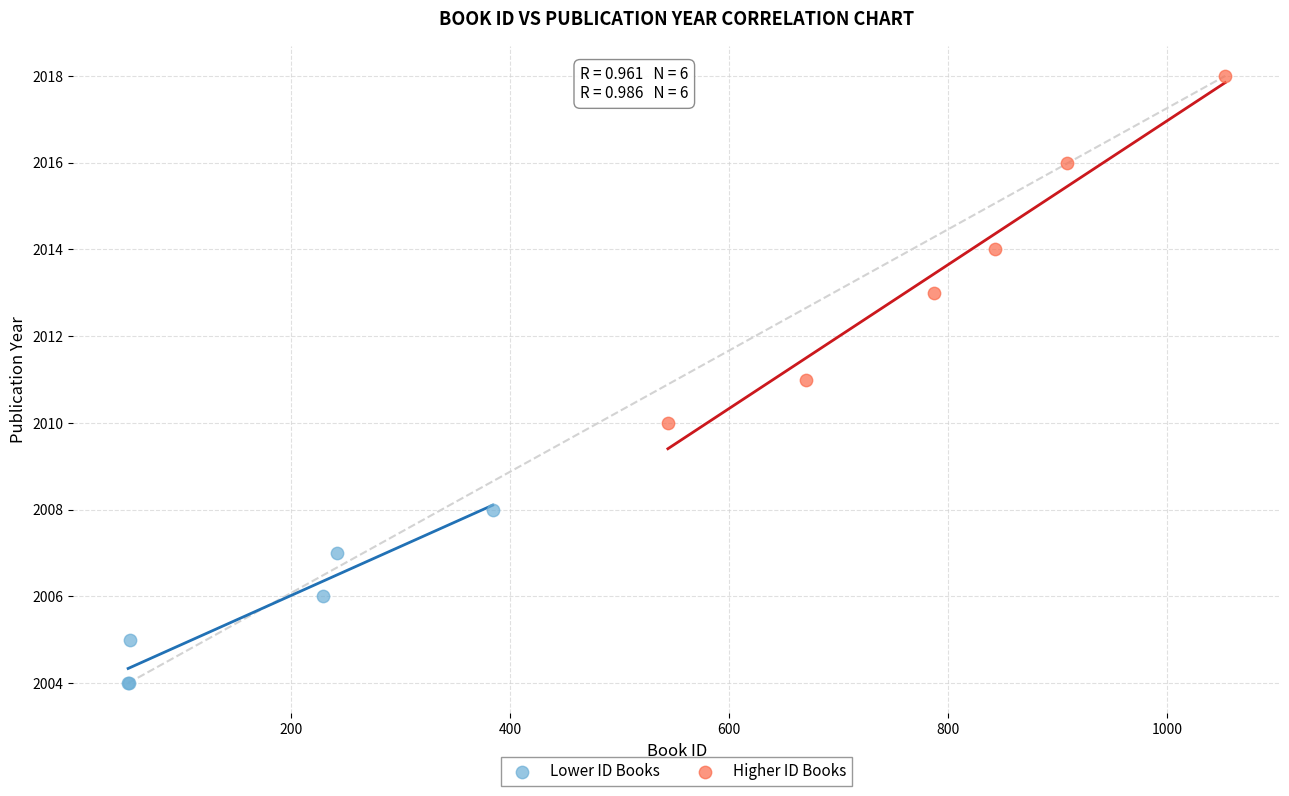

Which series reaches the maximum Y coordinate?

Higher ID Books